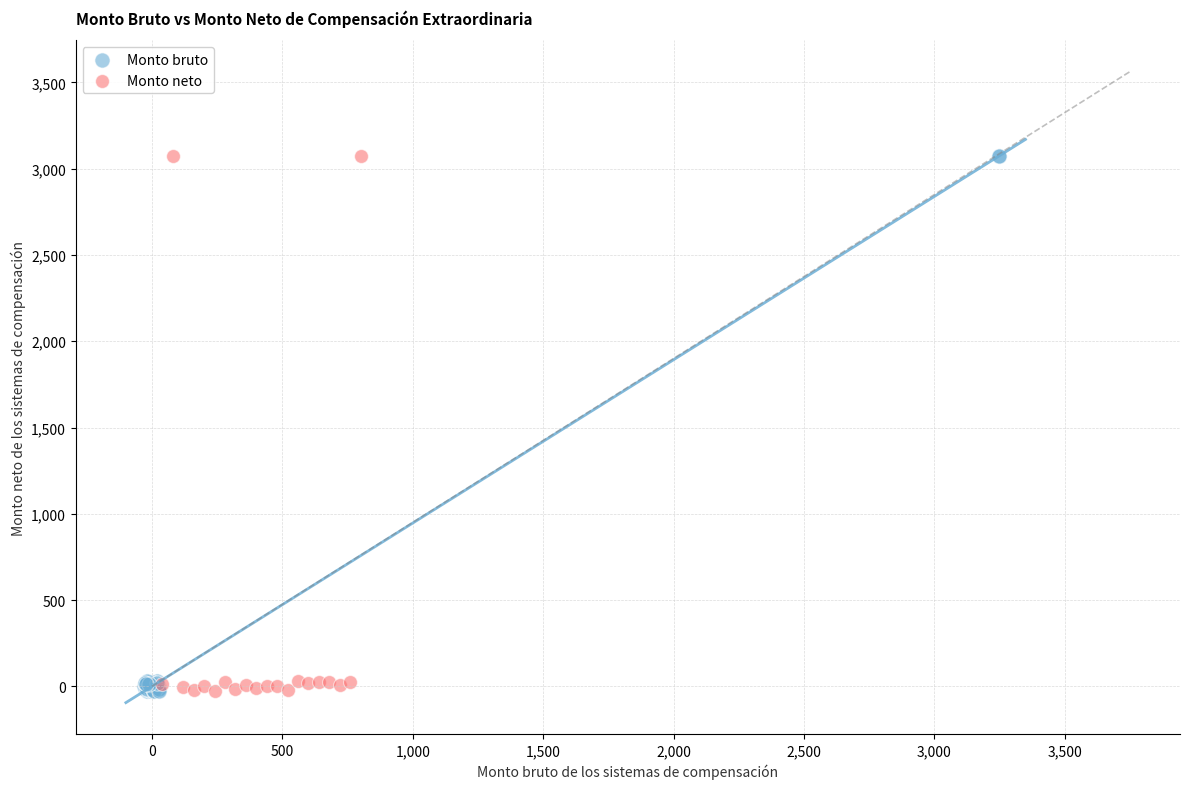

Which series has the widest spread of Y values?

Monto bruto